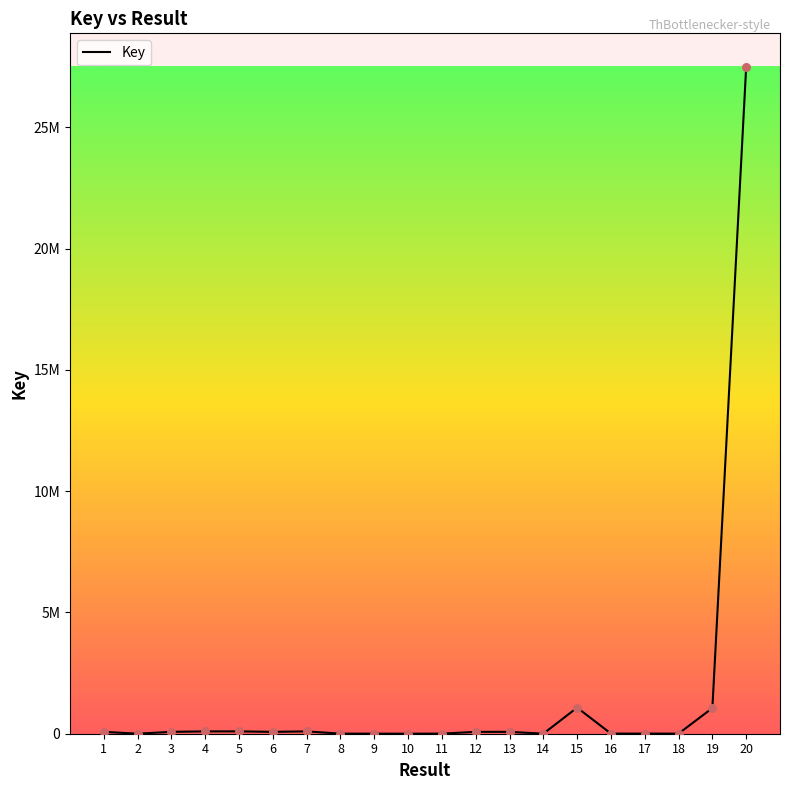

Which has a higher value, 4 or 13?

4